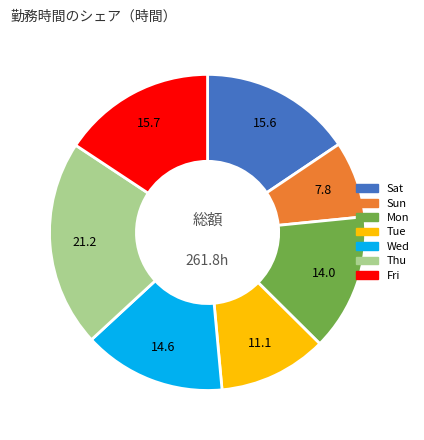

Is there any slice that represents more than half of the pie?

No